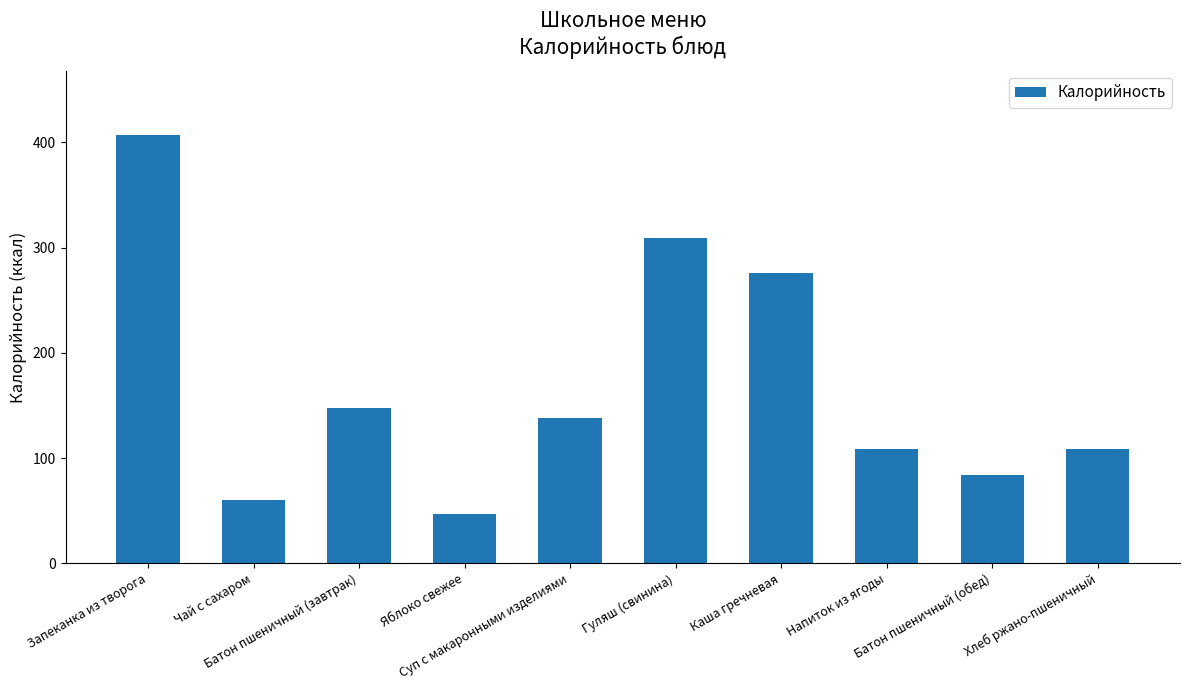

What is the value of the 4th bar from the left?

47